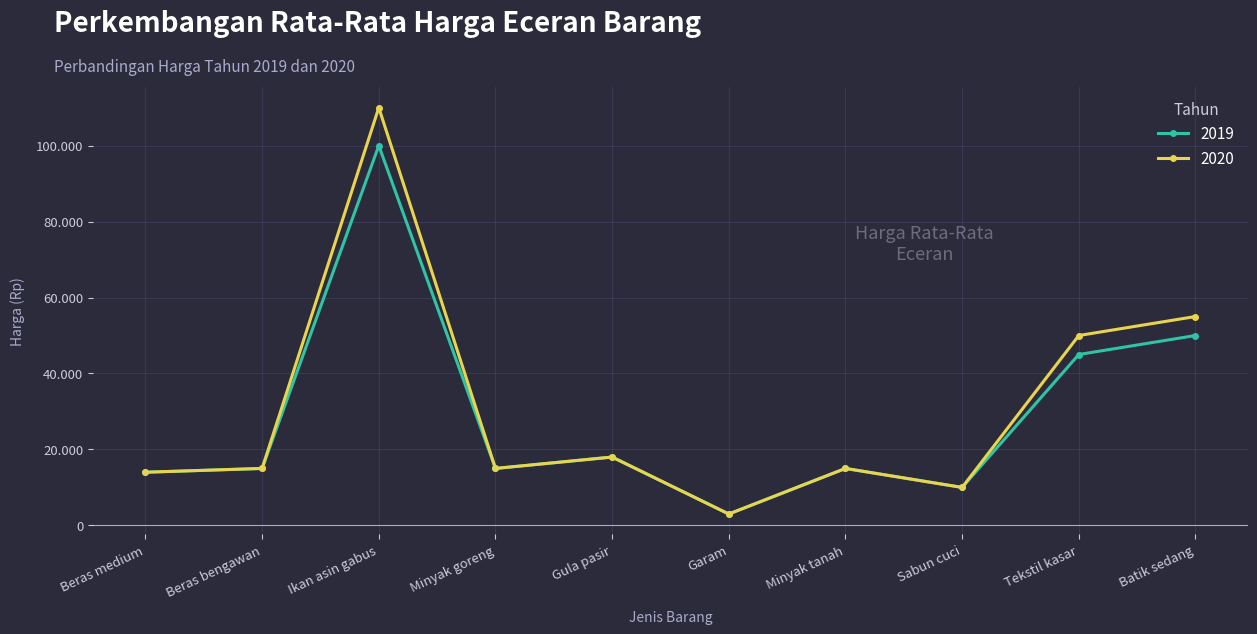

Is this an area chart (filled region under the line)?

No